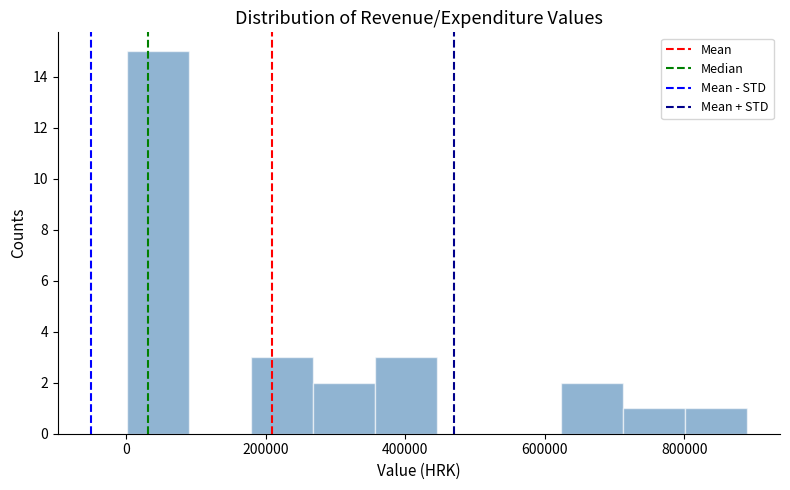

Reading left to right, transcribe this chart: for each bar, give the range it covers on the x-axis and its height. Neither the bar edges nor the heights are printed on the chart, so give them approximately, as read against the axes.

0 to 80000: 15
80000 to 180000: 0
180000 to 260000: 3
260000 to 360000: 2
360000 to 440000: 3
440000 to 540000: 0
540000 to 620000: 0
620000 to 720000: 2
720000 to 800000: 1
800000 to 880000: 1